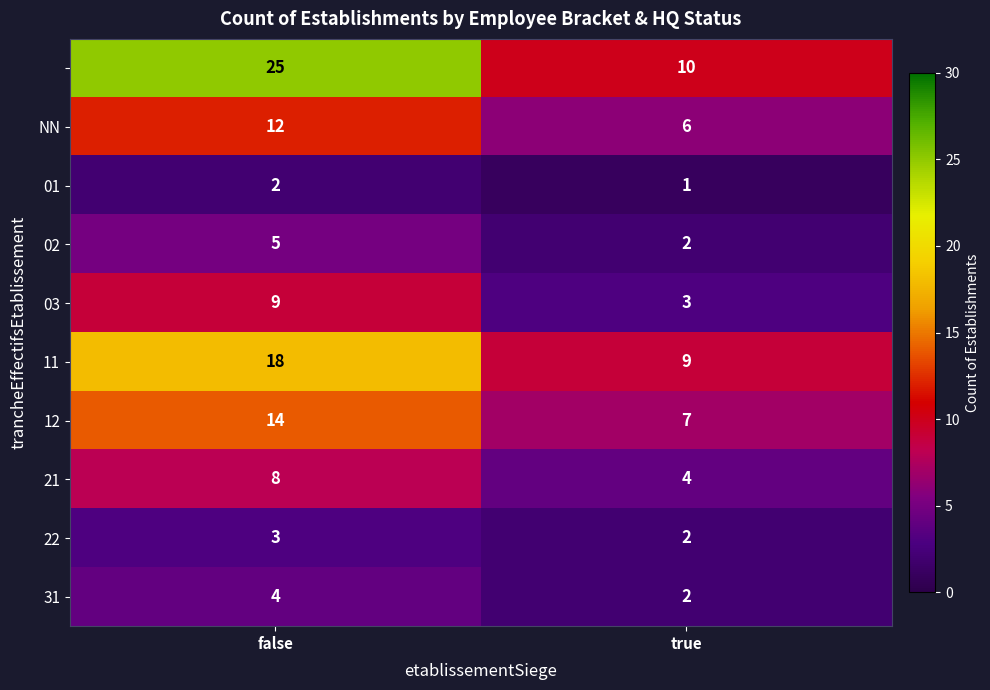

At which category is the sum across all series the highest?

false